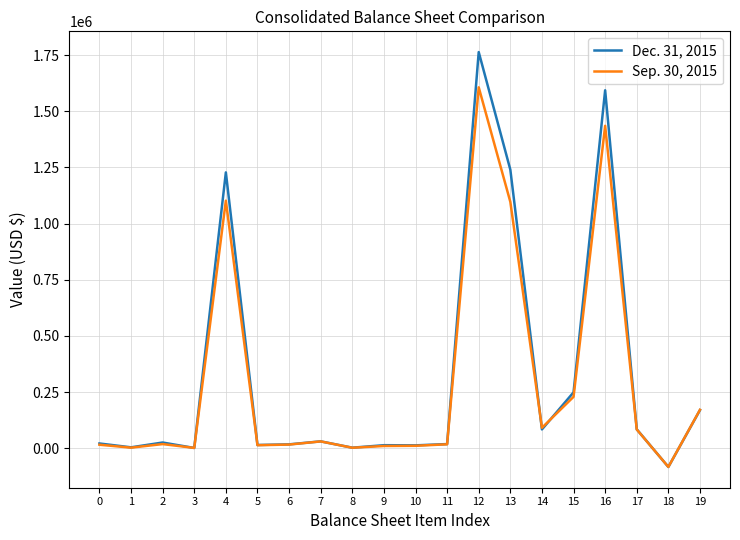

Which series has the widest spread of values?

Dec. 31, 2015